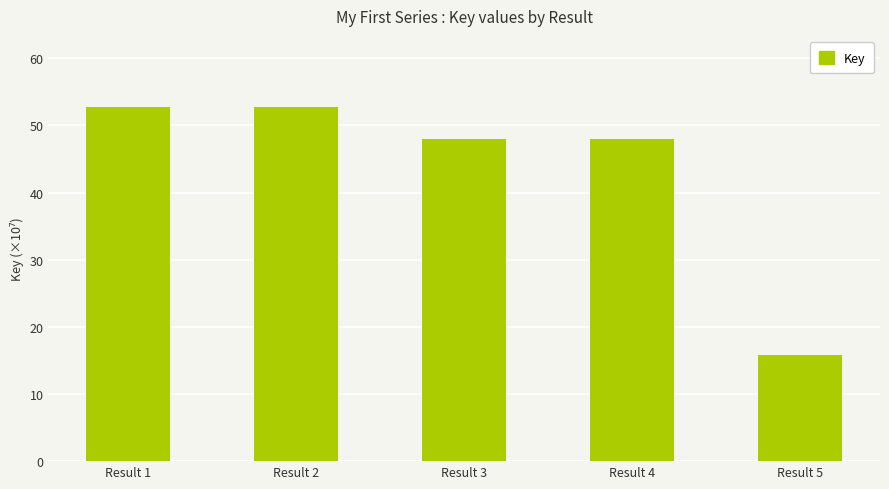

True or false: the data shows 48.0 at Result 3.

True